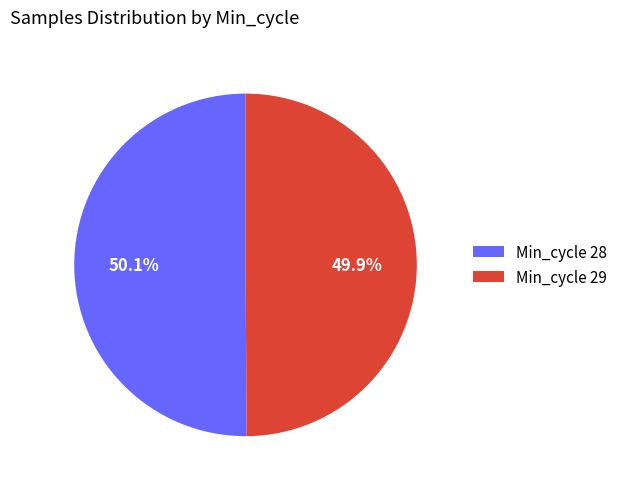

How many slices are in this pie chart?

2